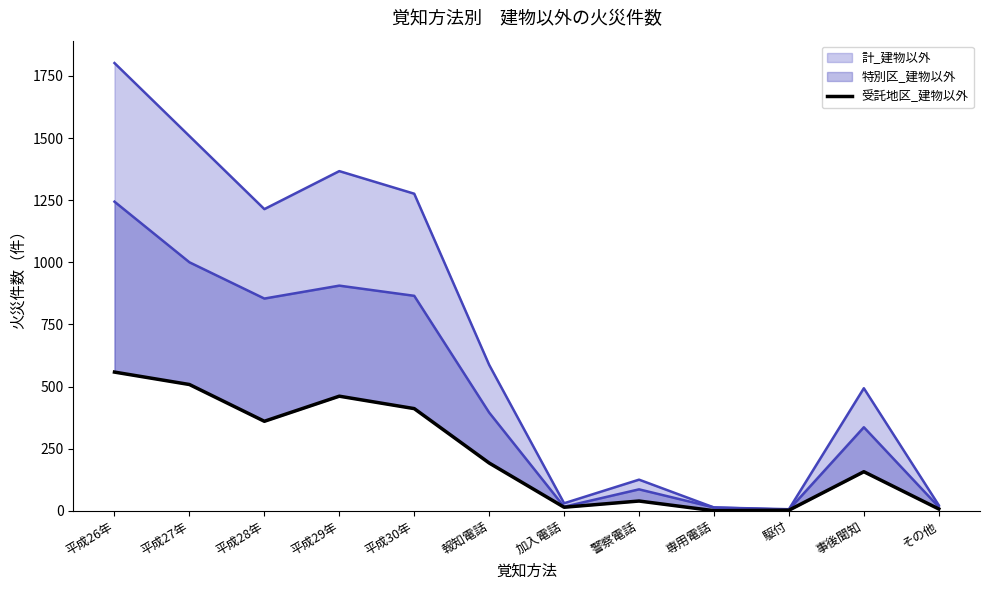

List the series in order of their overall mean, lowest first.

受託地区_建物以外, 特別区_建物以外_line, 計_建物以外_line